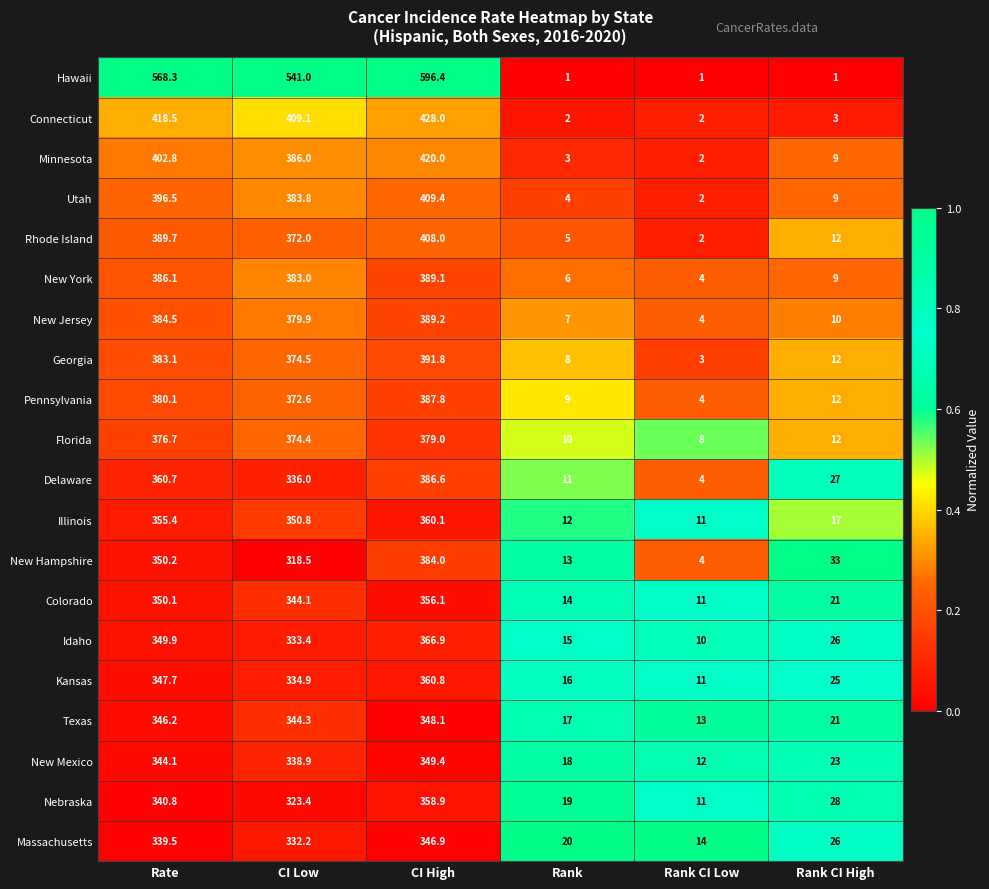

Is the value of Colorado at CI High greater than the value of Texas at CI Low?

Yes